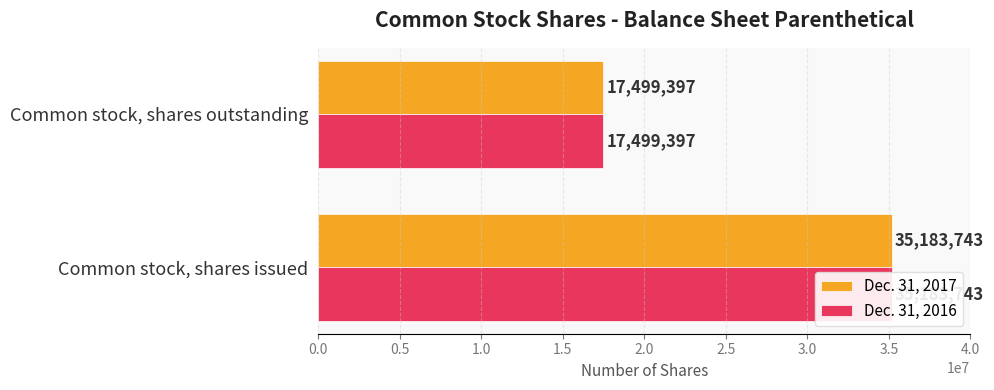

What is the sum of the Dec. 31, 2016 values at Common stock, shares issued and Common stock, shares outstanding?

52683140